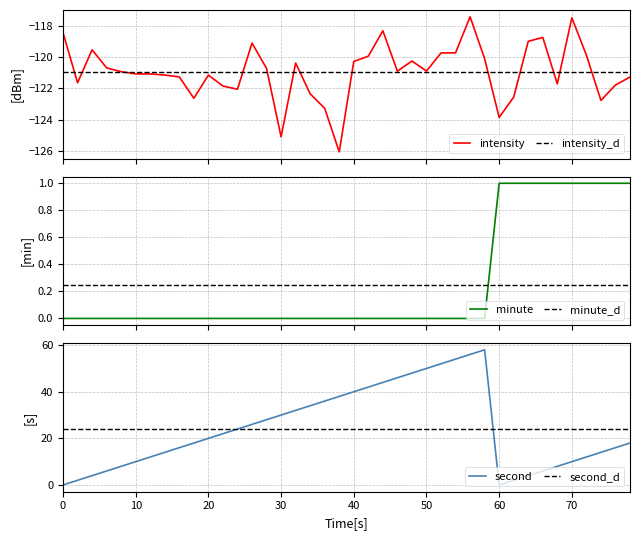

How many values in minute are above zero?

10